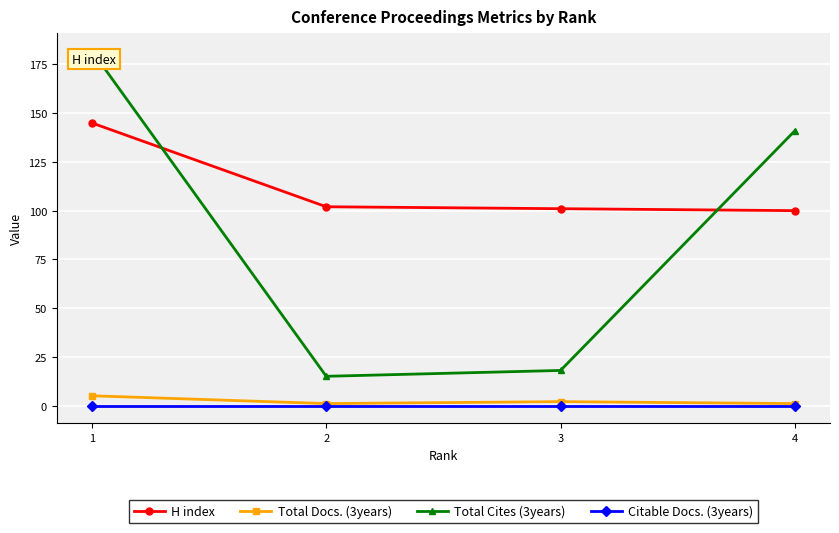

What is the maximum value for Total Cites (3years)?

182